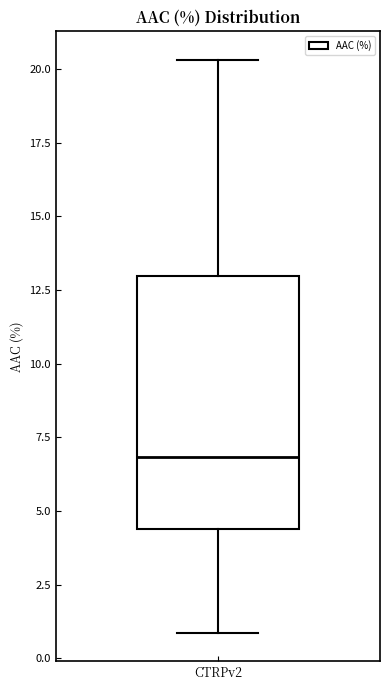

Where is the lower edge of the box for CTRPv2 on the y-axis? The values are not printed on the chart, so give them approximately, as read against the axis.

4.5